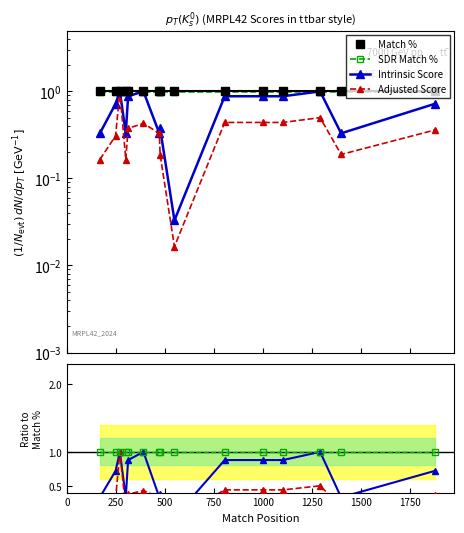

What position from the left is 750?

4